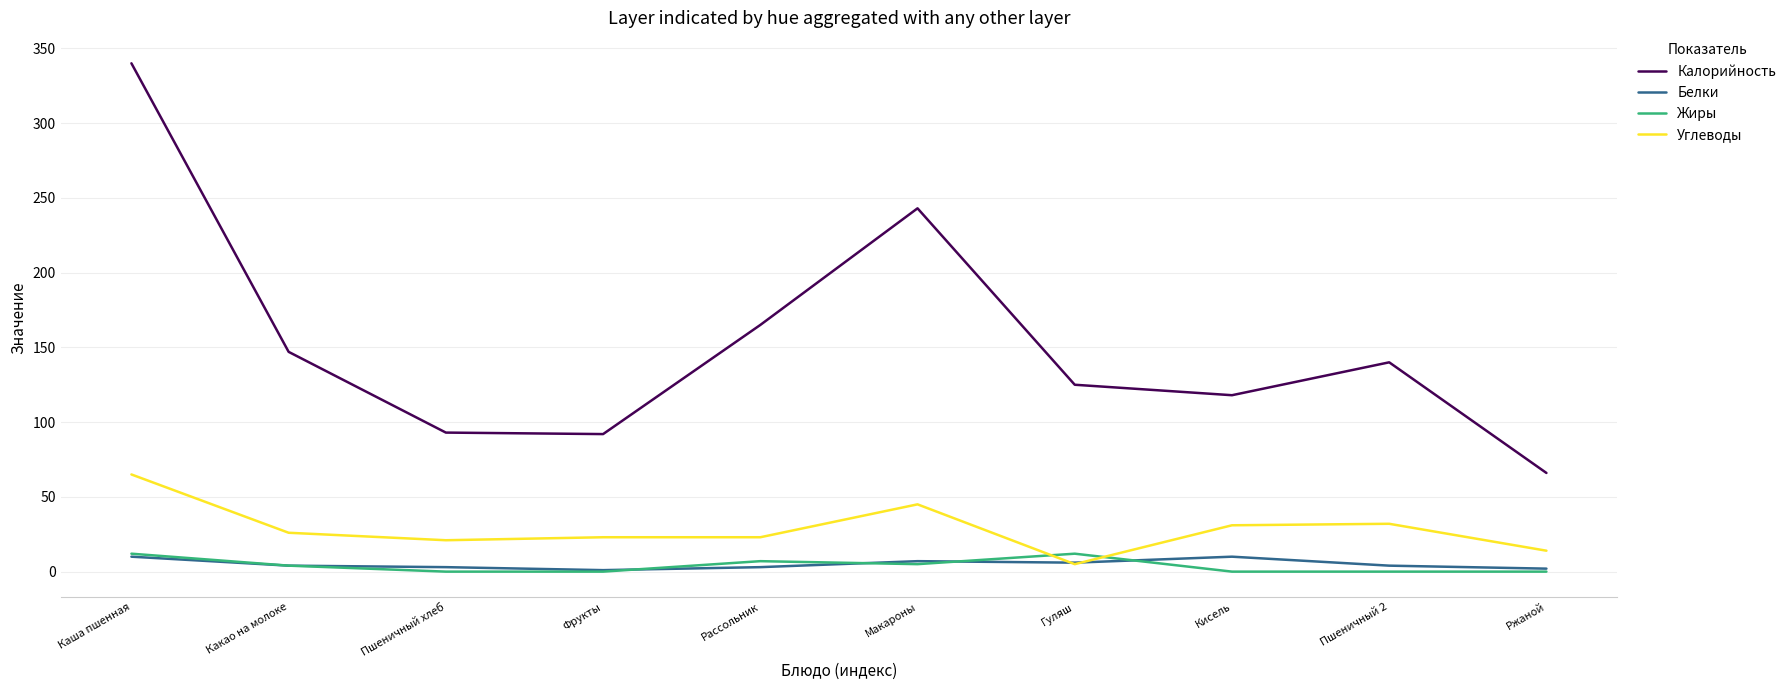

What is the approximate value of Калорийность at Кисель, to the nearest 50?

100